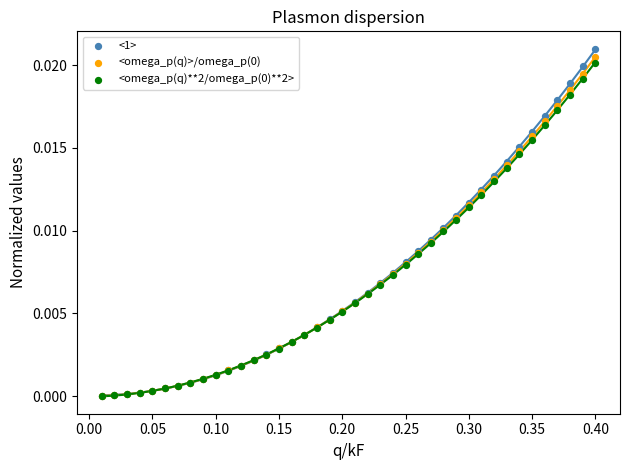

Which series has the largest Y range (max minus min)?

<1>